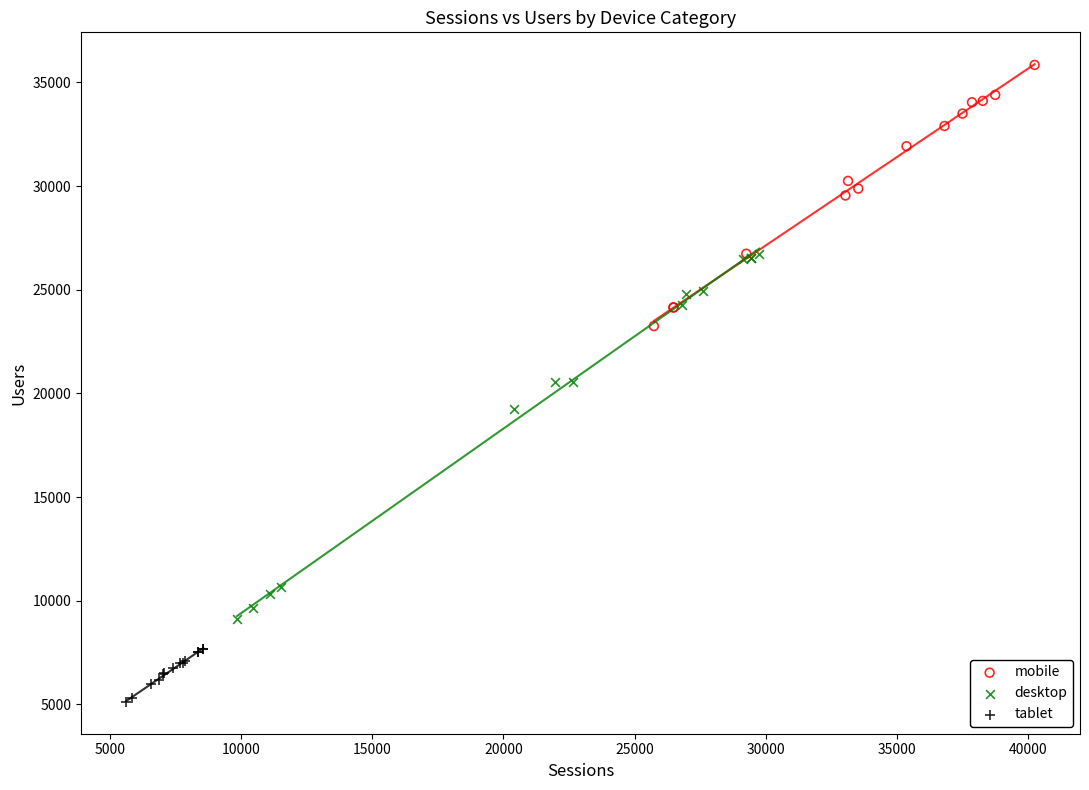

Which series reaches the minimum Y coordinate?

tablet